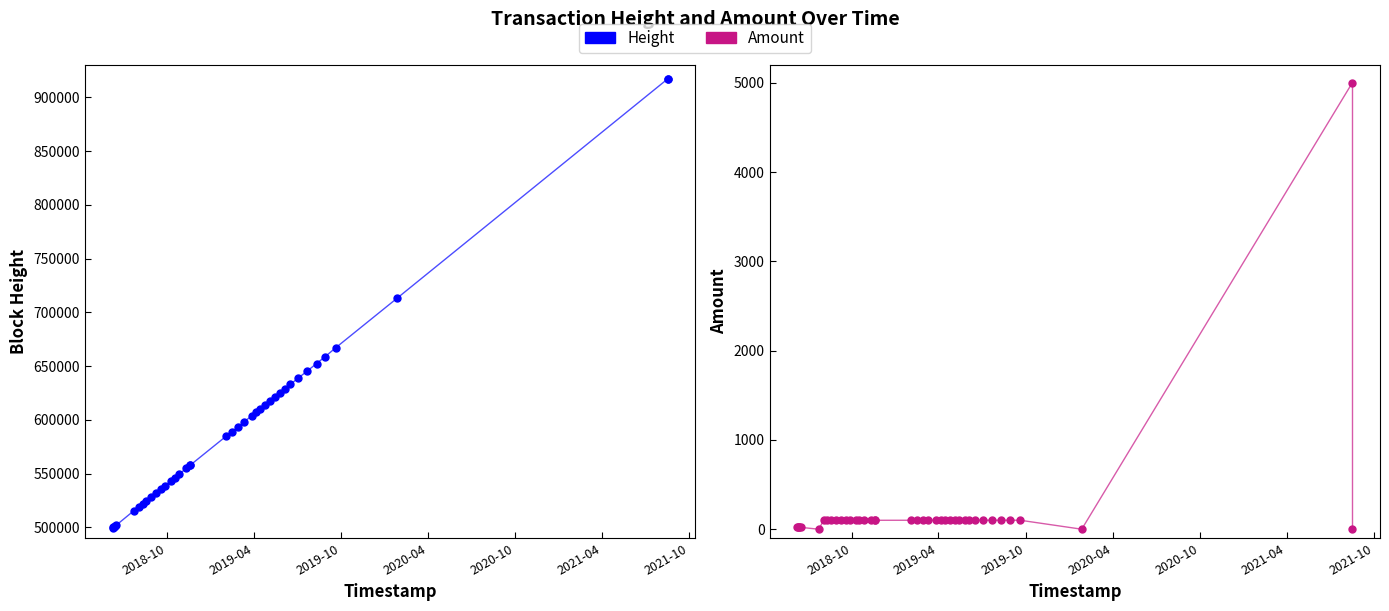

Which series contains the highest Y value?

Height